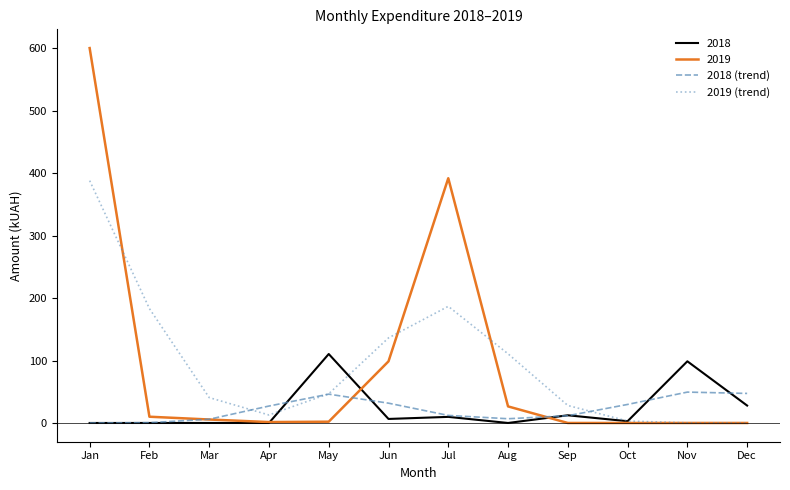

What is the approximate value of 2019 (trend) at Feb?

183.1